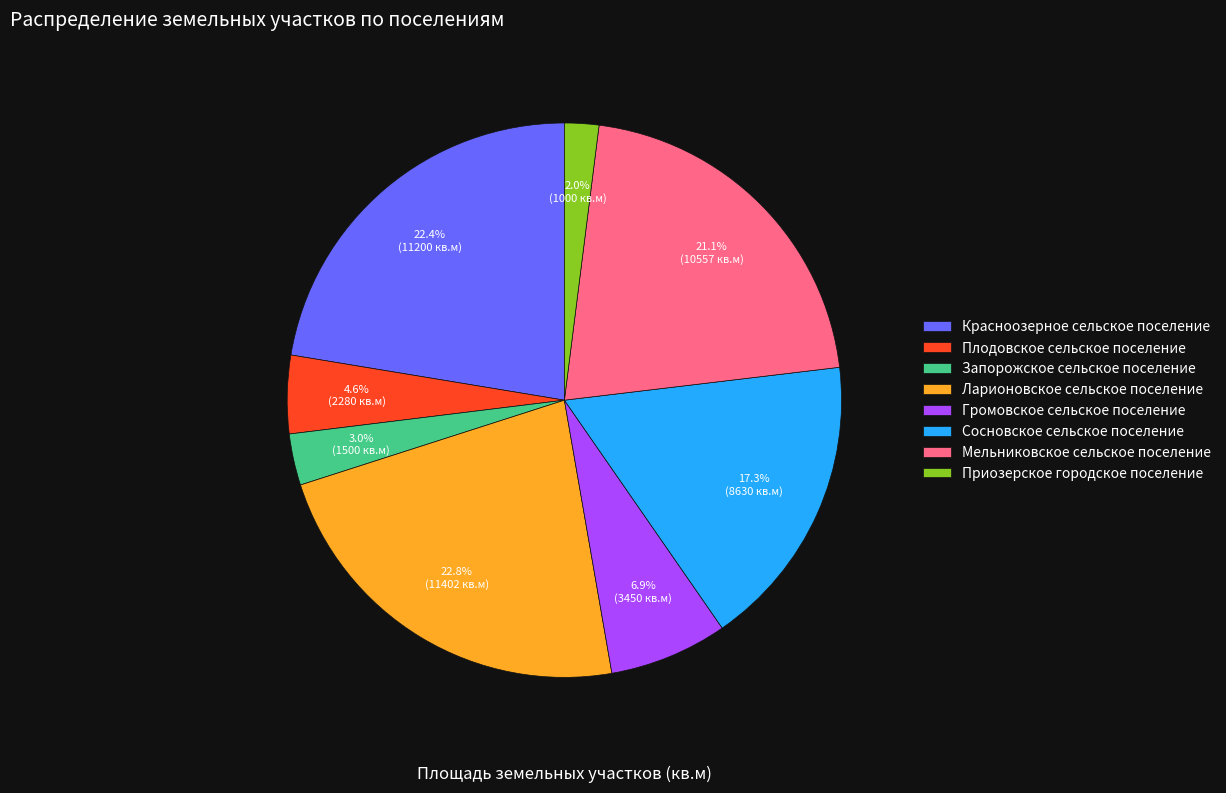

What is the smallest slice in the pie chart?

Приозерское городское поселение